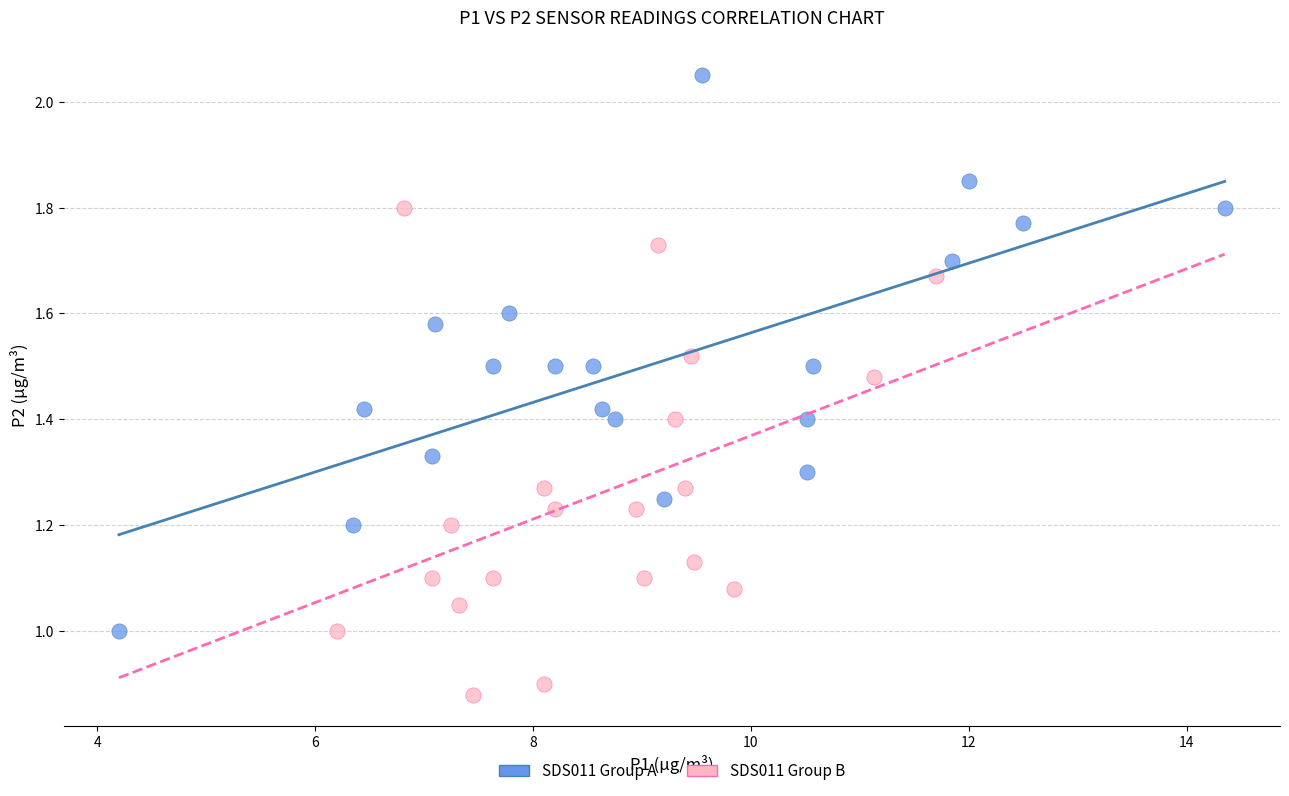

What are all the series names shown in the legend?

SDS011 Group A, SDS011 Group B